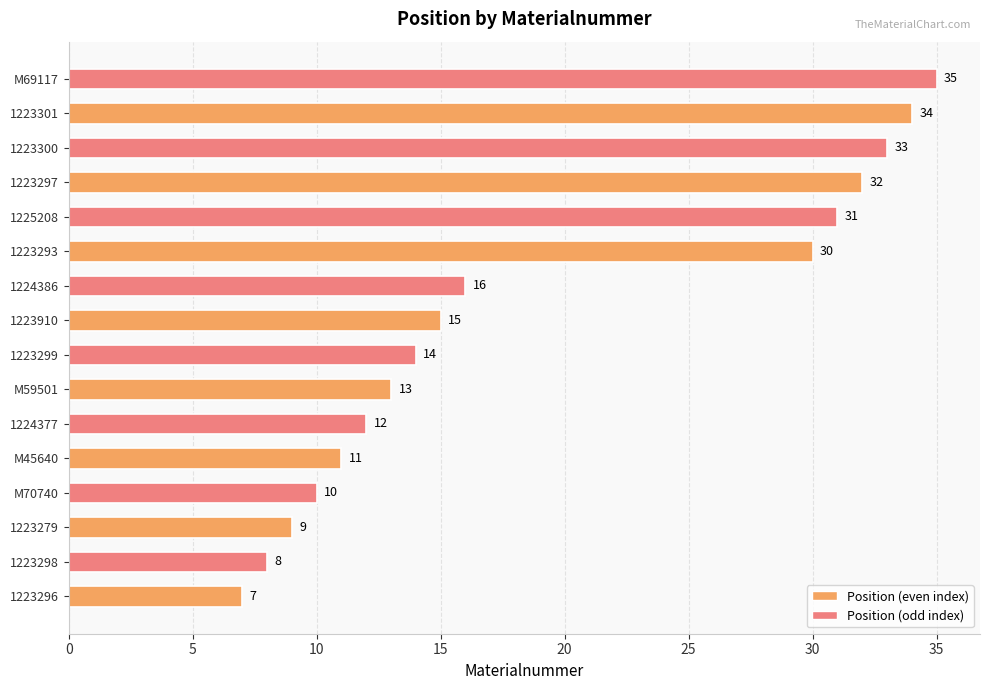

What is the ratio of the value at 1223297 to the value at 1224386?

2.0